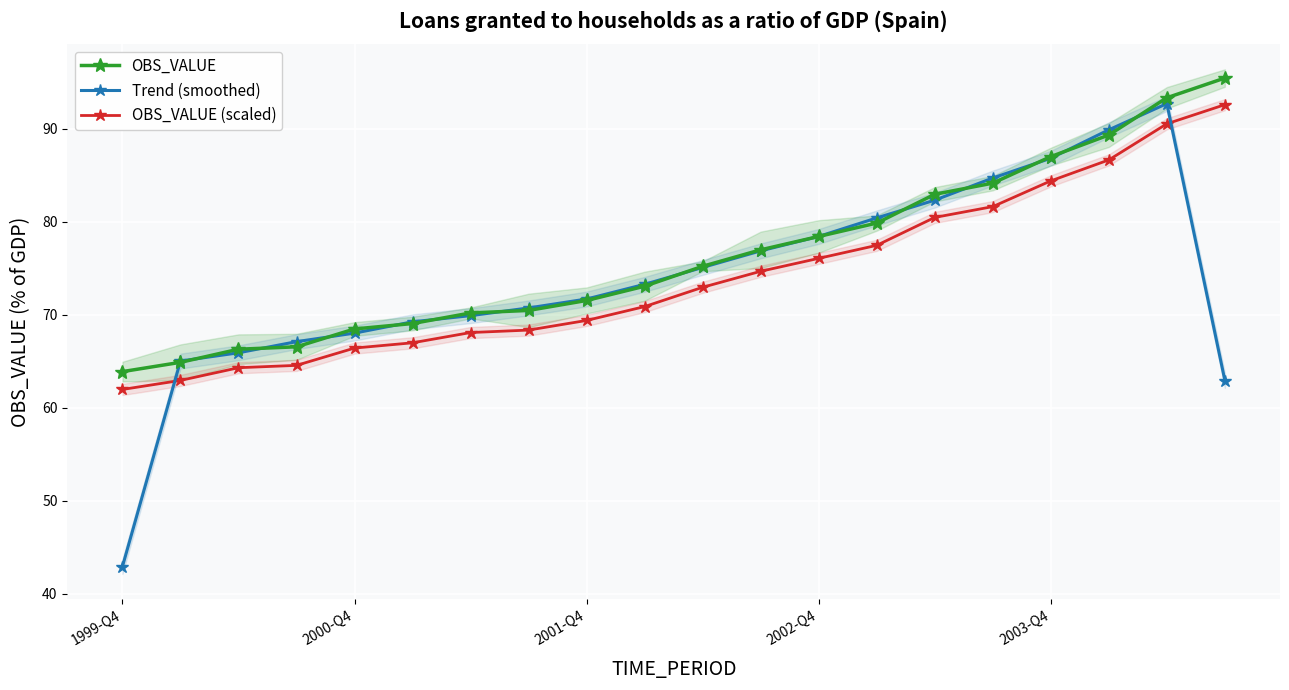

What is the maximum value for OBS_VALUE?

95.4